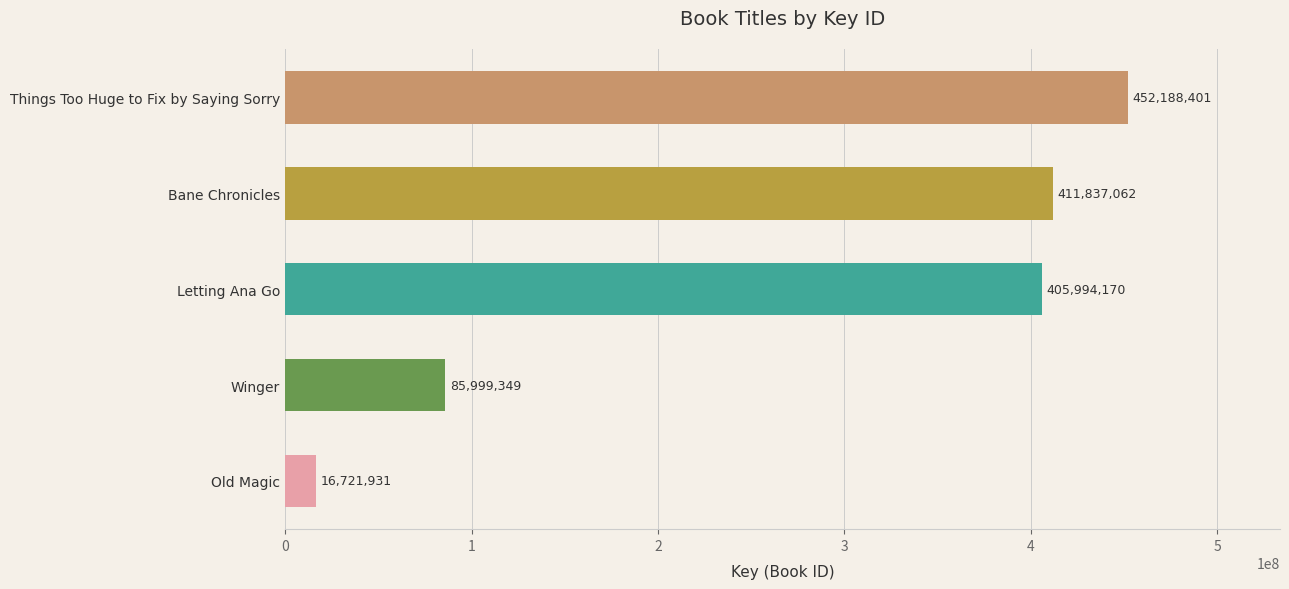

What is the greatest value displayed?

452188401